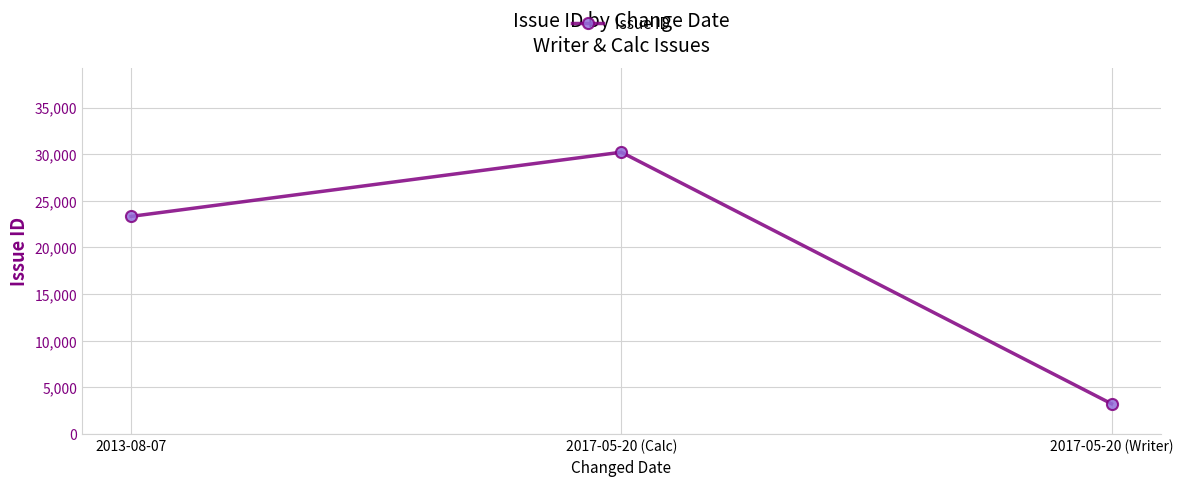

Reading left to right, list all the values displayed in this chart.

23333	30215	3243